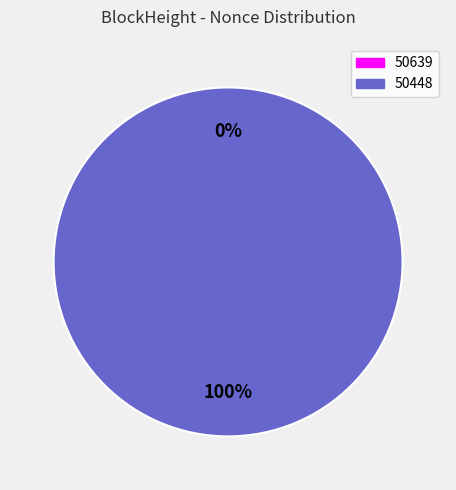

Which category has the biggest portion of the pie?

50448